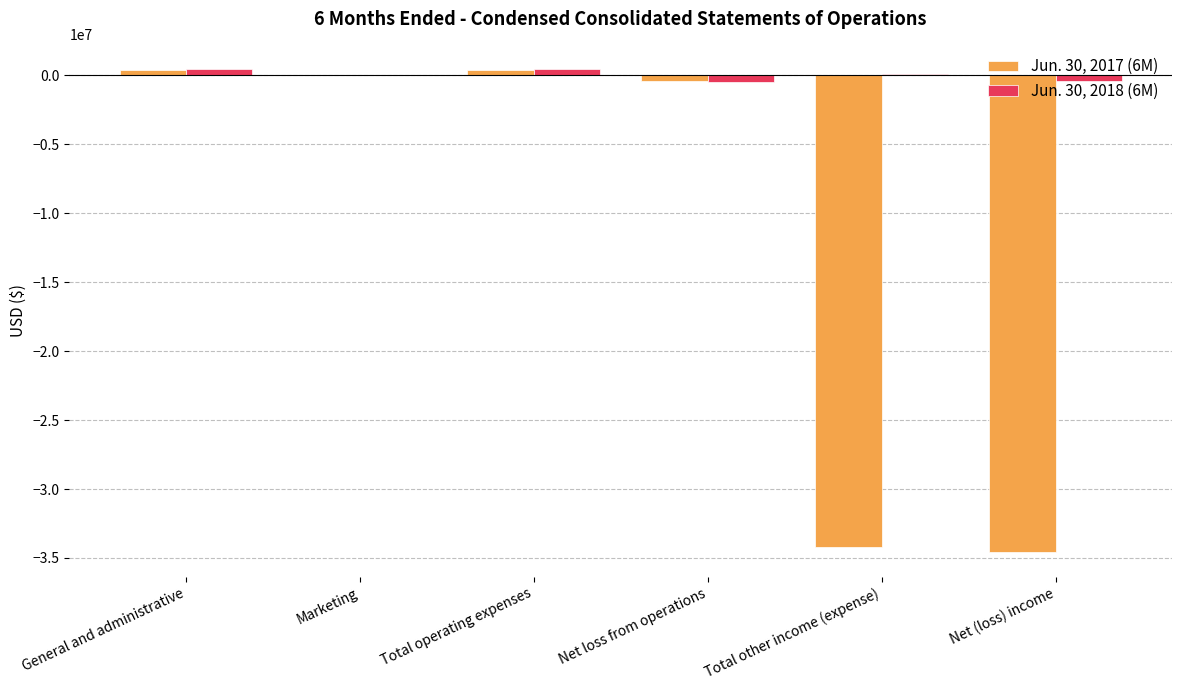

The value of Jun. 30, 2017 (6M) at Net (loss) income is -34603871. True or false?

True